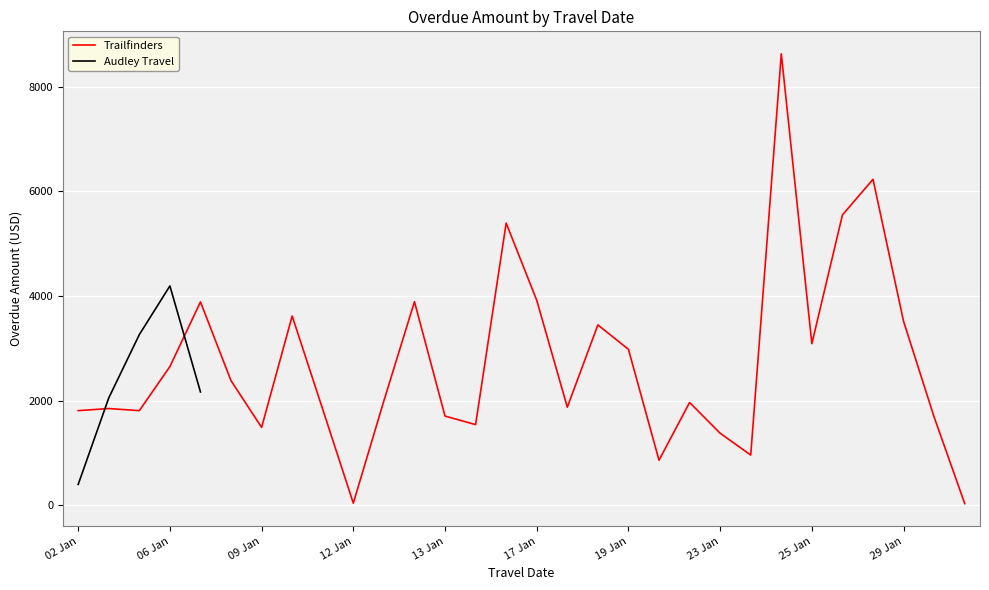

How many interior local peaks does the Trailfinders series have?

9